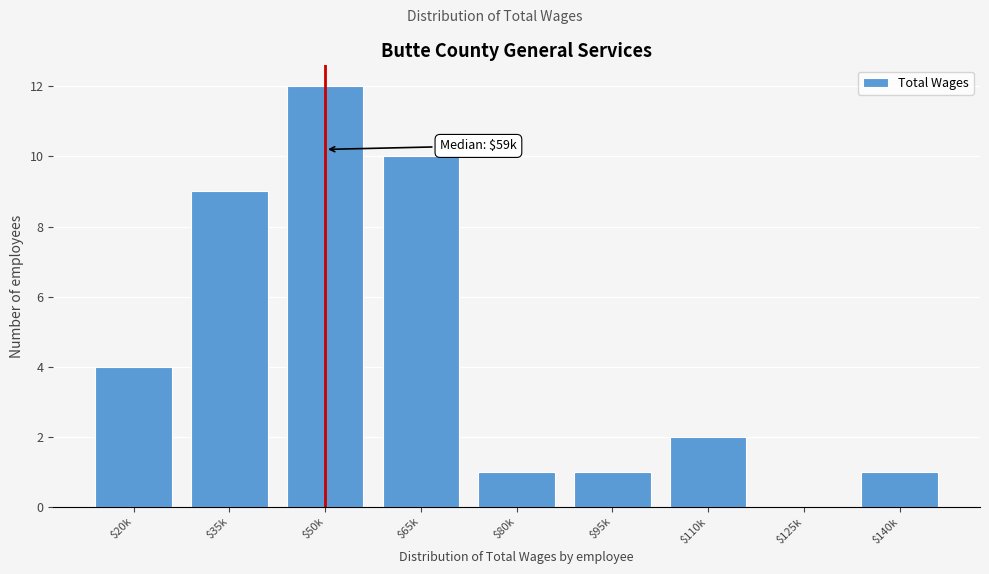

What is the sum of all values?

40